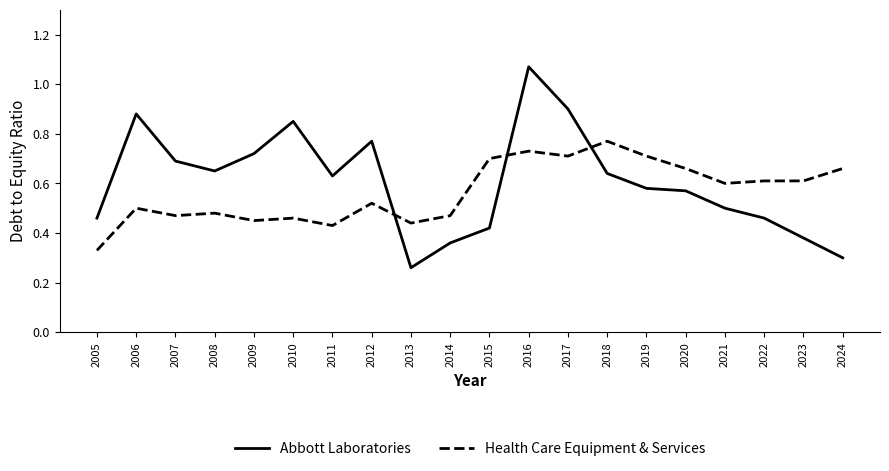

Which label corresponds to the largest value in the chart?

2016